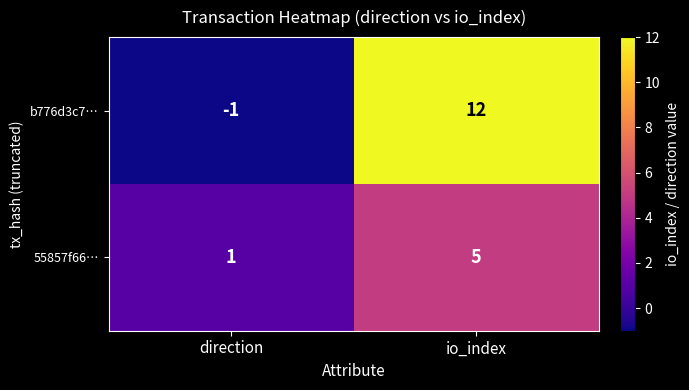

Is the value of 55857f66… at io_index greater than the value of b776d3c7… at io_index?

No